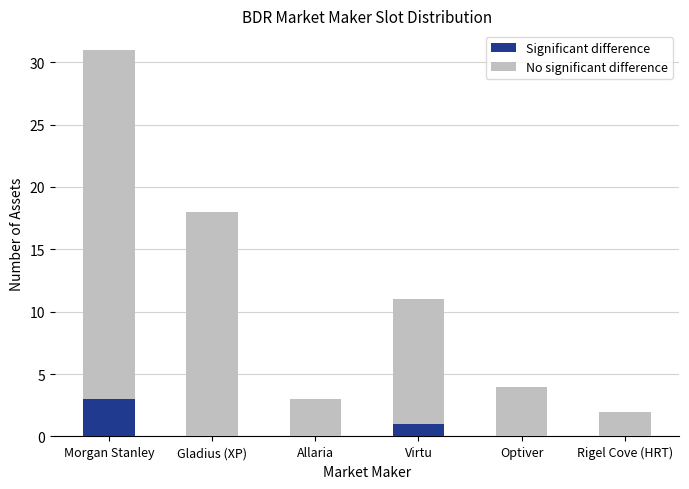

What is the total value across all series at Virtu?

11